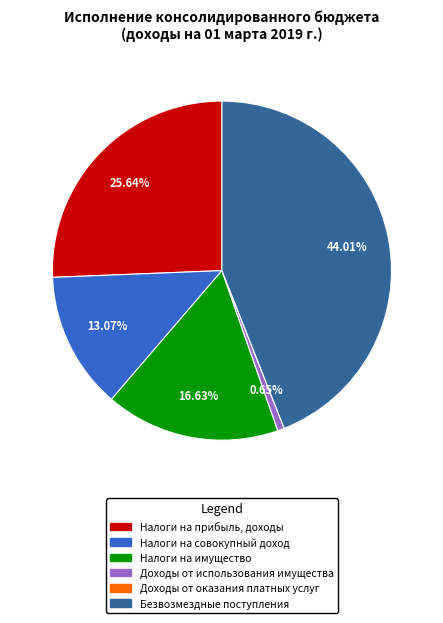

Is there a majority slice in this chart?

No